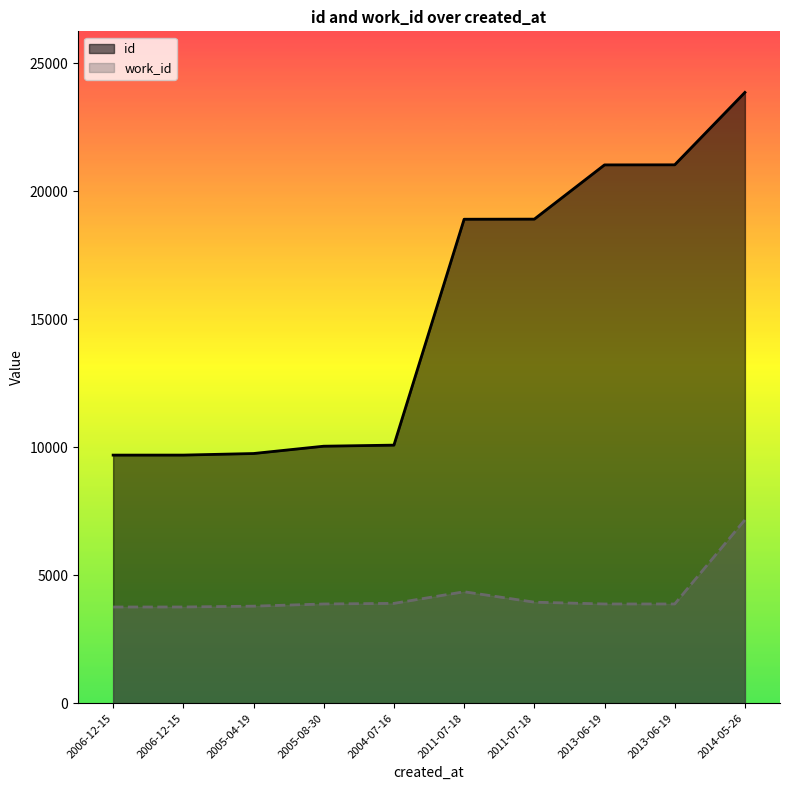

What is the maximum value for id?

23863